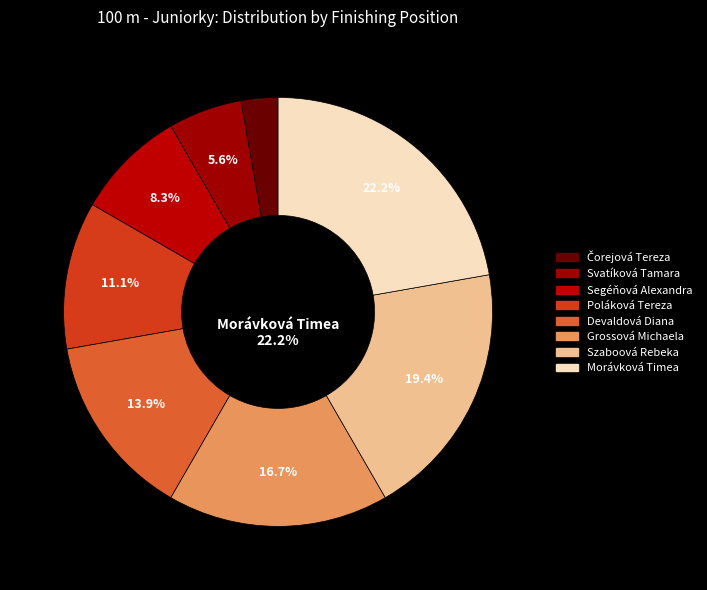

To the nearest percent, what is the difference between the Szaboová Rebeka and Svatíková Tamara slice percentages?

14%